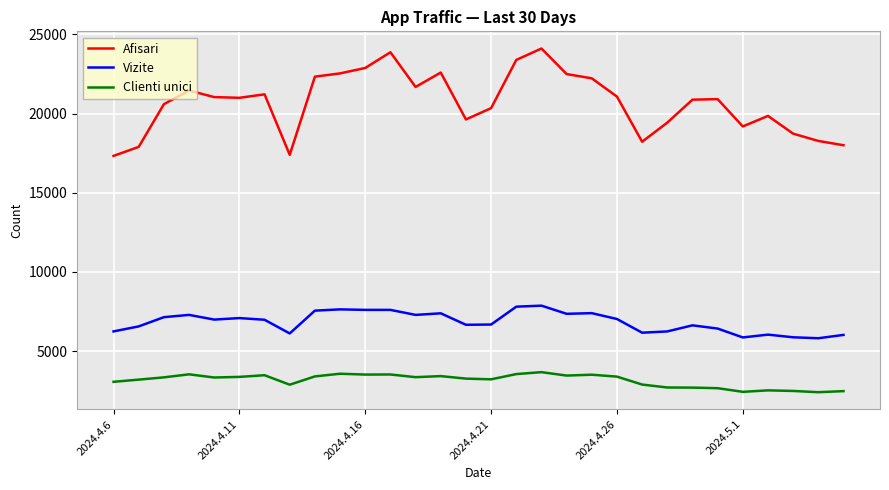

List the series in order of their peak value, highest first.

Afisari, Vizite, Clienti unici